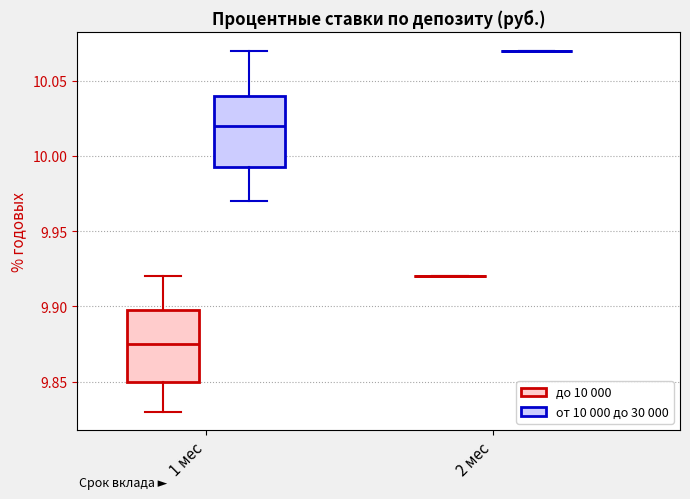

Reading left to right, transcribe this box plot: for each box, give where its median line is, the range the box spans, and where its two whiskers end, as read against the y-axis. The values are not printed on the chart, so give them approximately, as read against the axis.

1 мес (до 10 000): median 9.875, box 9.850 to 9.900, whiskers 9.830 to 9.920
1 мес (от 10 000 до 30 000): median 10.020, box 9.995 to 10.040, whiskers 9.970 to 10.070
2 мес (до 10 000): box collapsed to a line at 9.920, whiskers 9.920 to 9.920
2 мес (от 10 000 до 30 000): box collapsed to a line at 10.070, whiskers 10.070 to 10.070